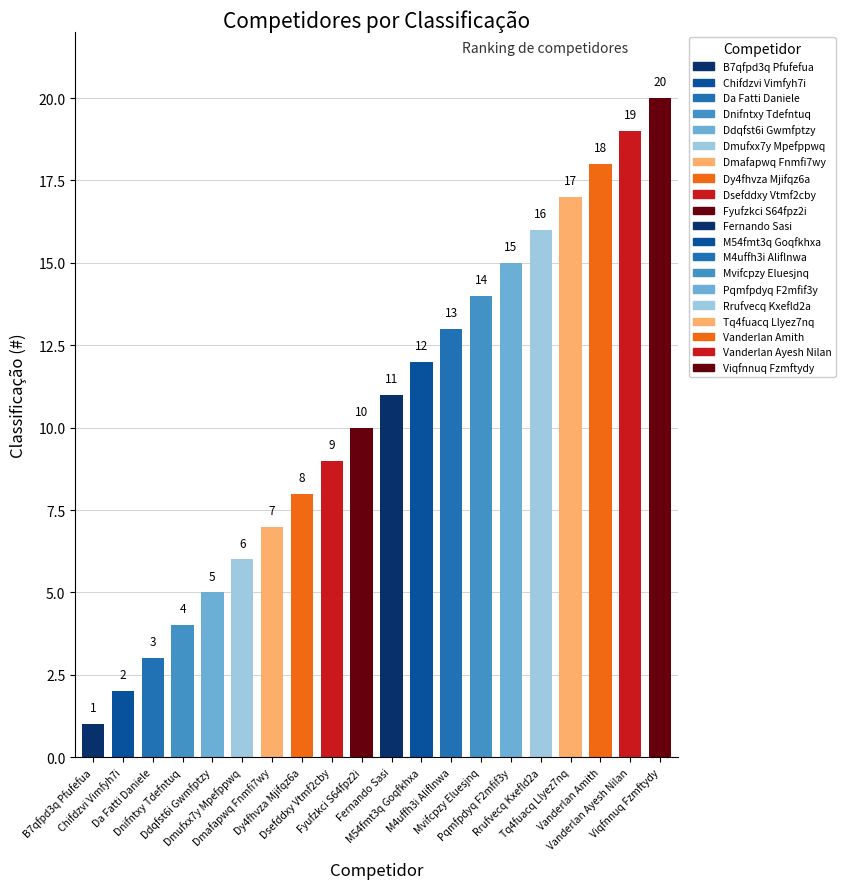

What is the value of the 7th bar from the left?

7